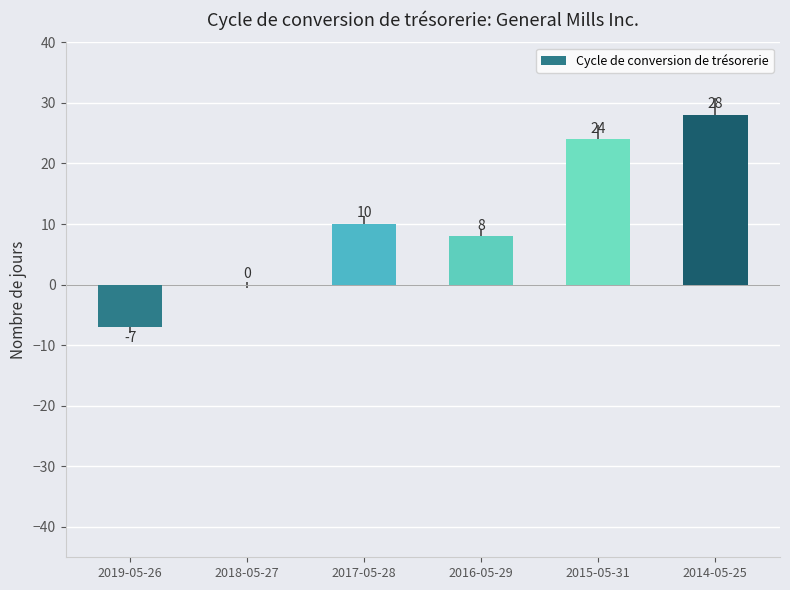

The chart shows a value of 10 at 2017-05-28. True or false?

True